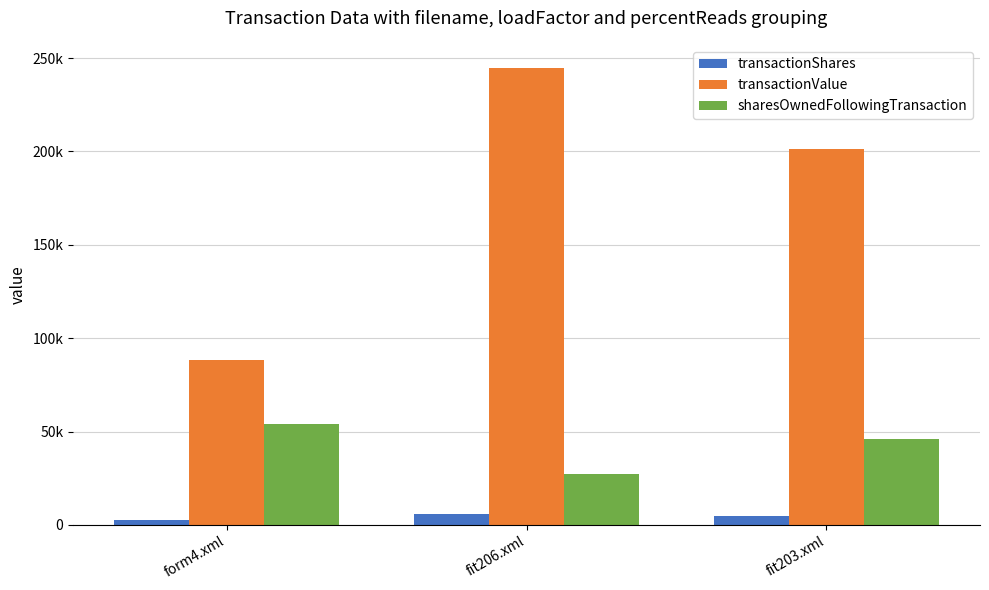

What is the greatest value displayed?

244824